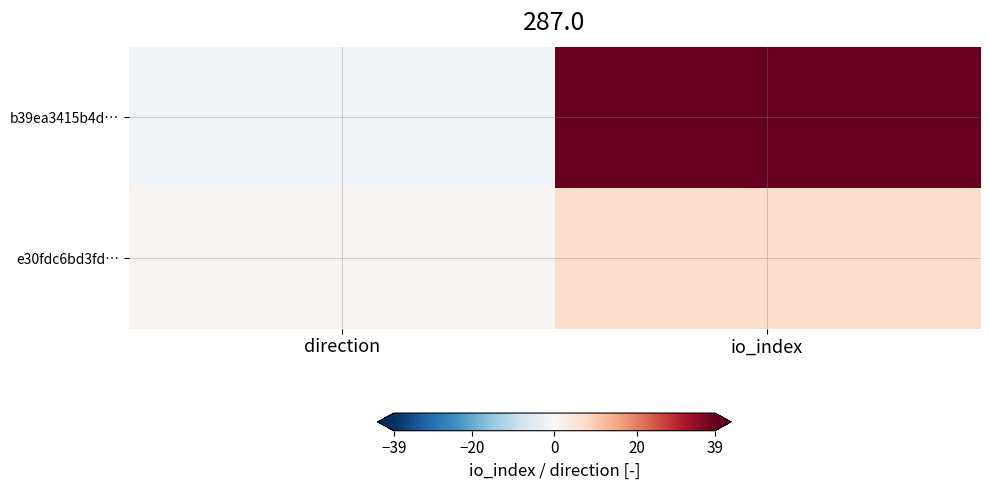

Rank the series at direction from highest to lowest value.

e30fdc6bd3fd…, b39ea3415b4d…